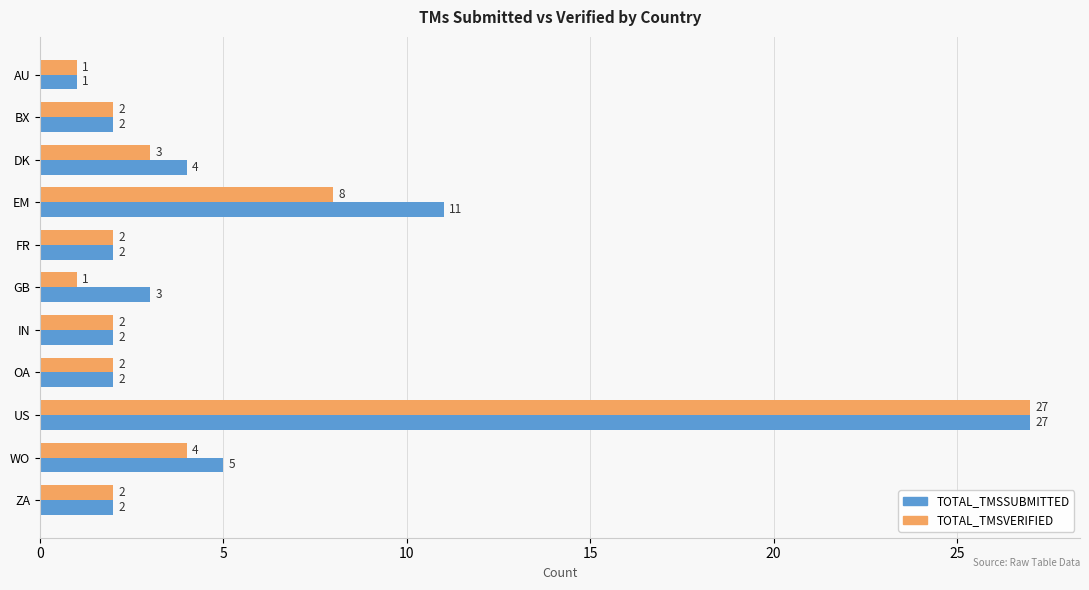

At which category is the sum across all series the highest?

US